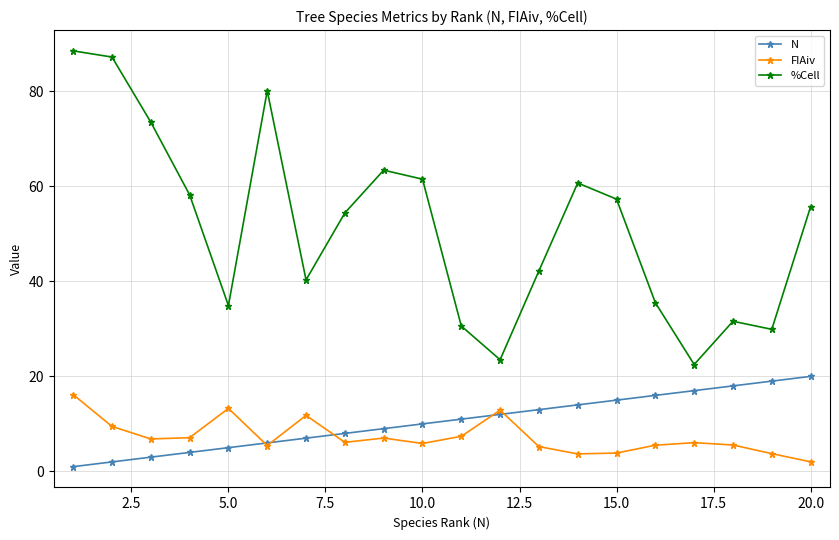

Which series has the largest range (max minus min)?

%Cell